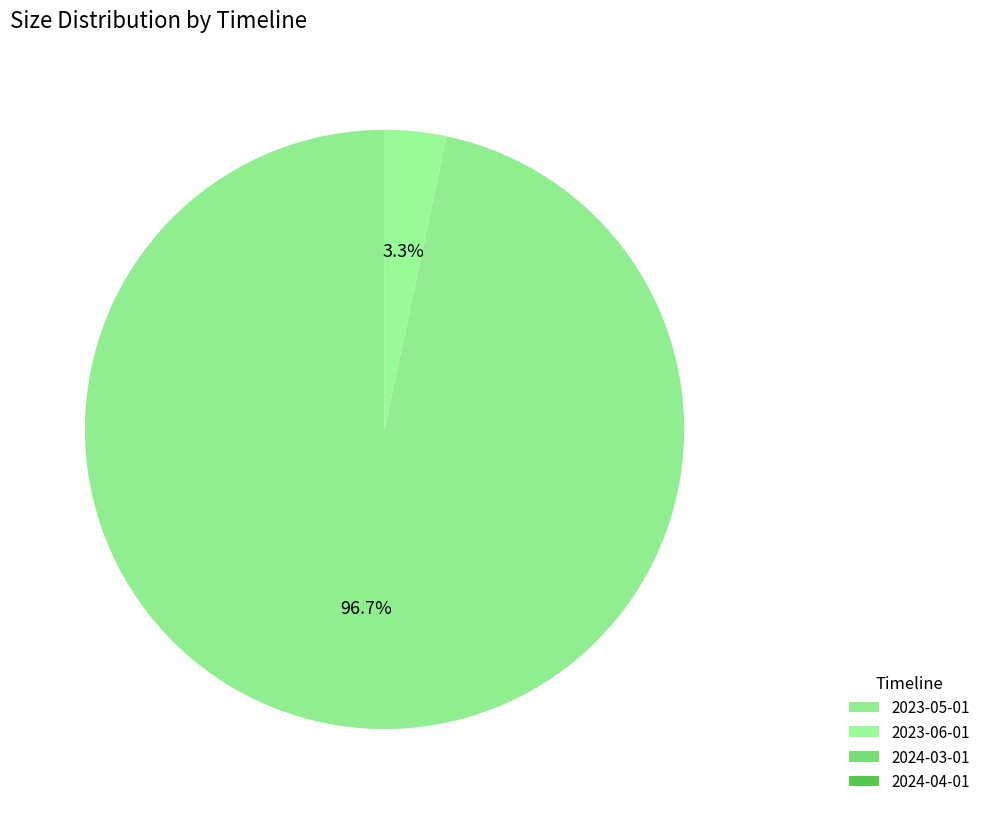

Is it true that 2023-06-01 is 14% of the pie?

False